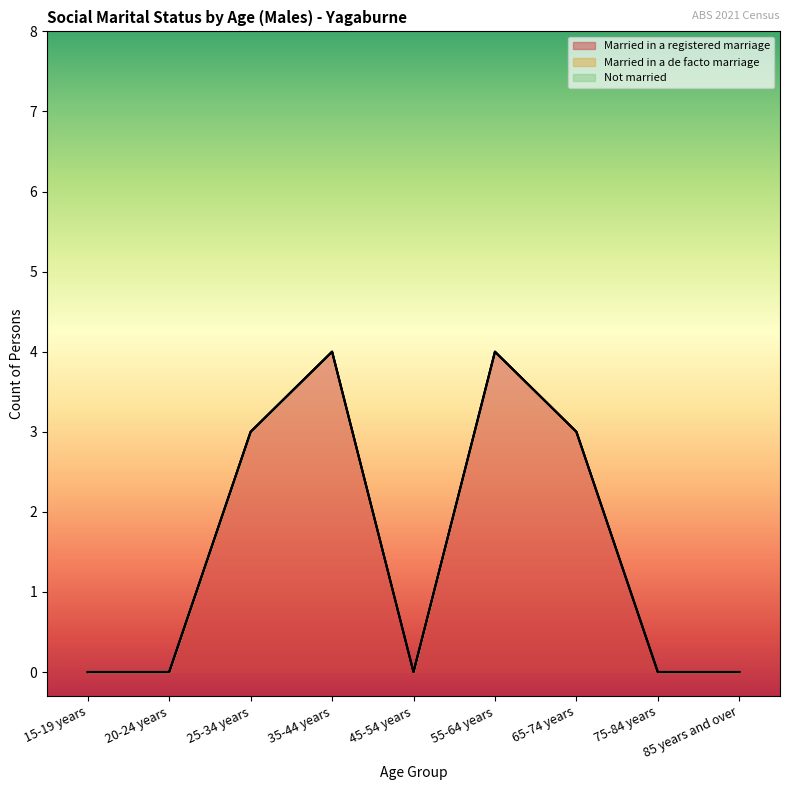

At which label does Married in a de facto marriage reach its peak?

15-19 years